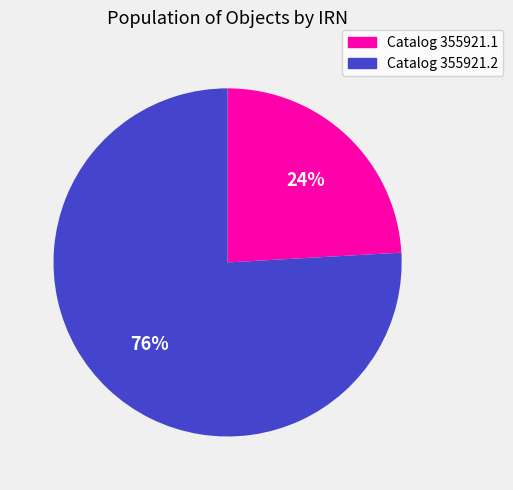

To the nearest percent, what is the difference between the Catalog 355921.1 and Catalog 355921.2 slice percentages?

52%